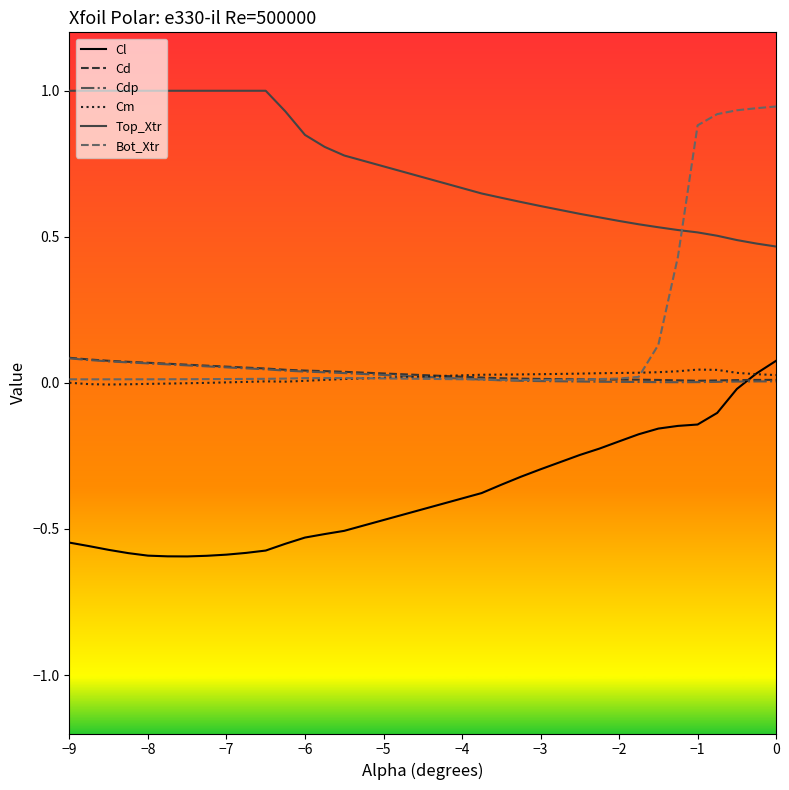

True or false: Top_Xtr and Cl intersect in this chart.

False